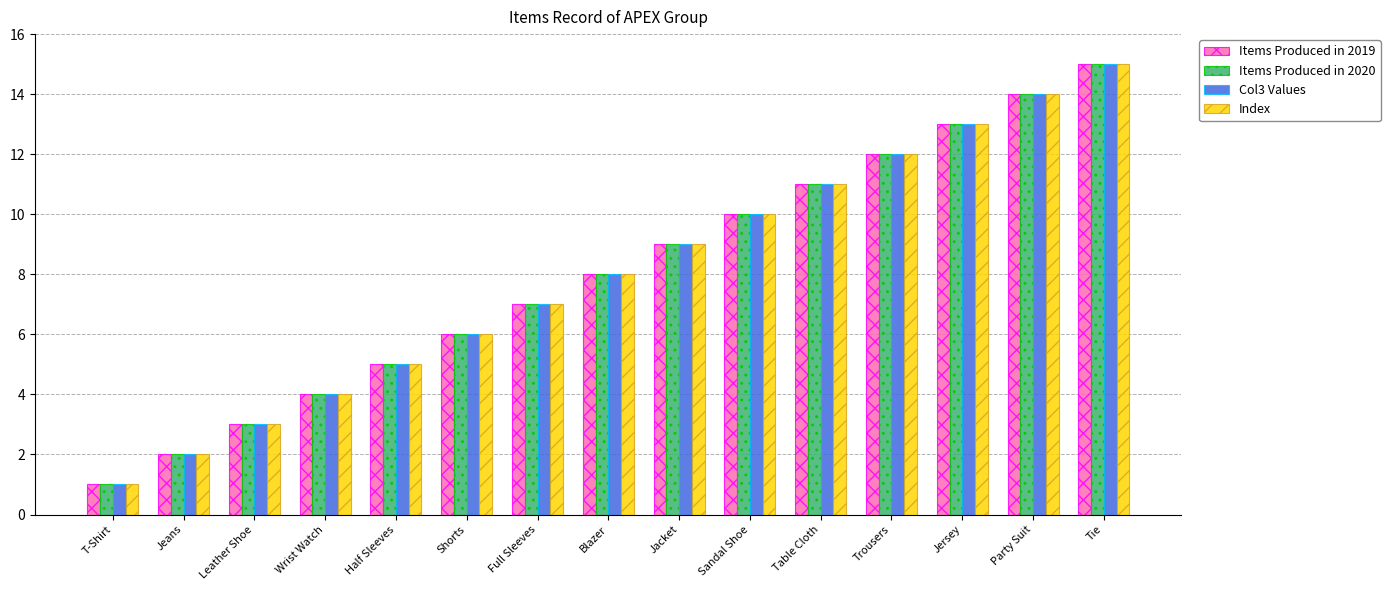

Reading left to right, what are all the values shown in this chart?

Items Produced in 2019: 1	2	3	4	5	6	7	8	9	10	11	12	13	14	15
Items Produced in 2020: 1	2	3	4	5	6	7	8	9	10	11	12	13	14	15
Col3 Values: 1	2	3	4	5	6	7	8	9	10	11	12	13	14	15
Index: 1	2	3	4	5	6	7	8	9	10	11	12	13	14	15